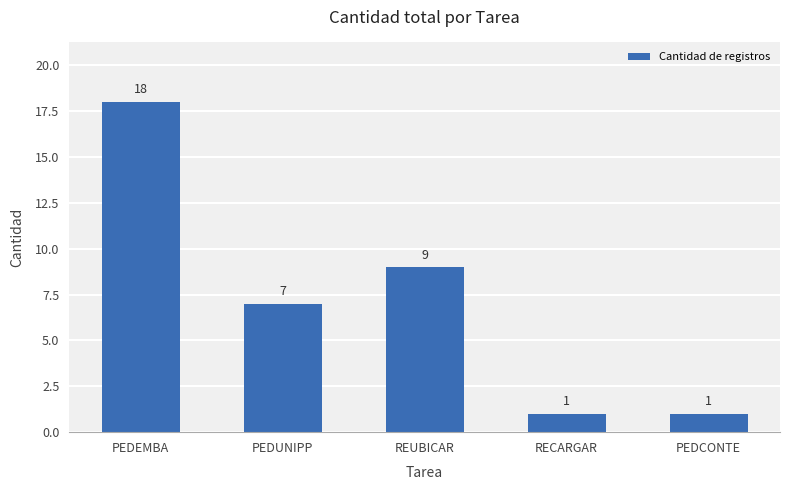

What is the value of the 4th bar from the left?

1